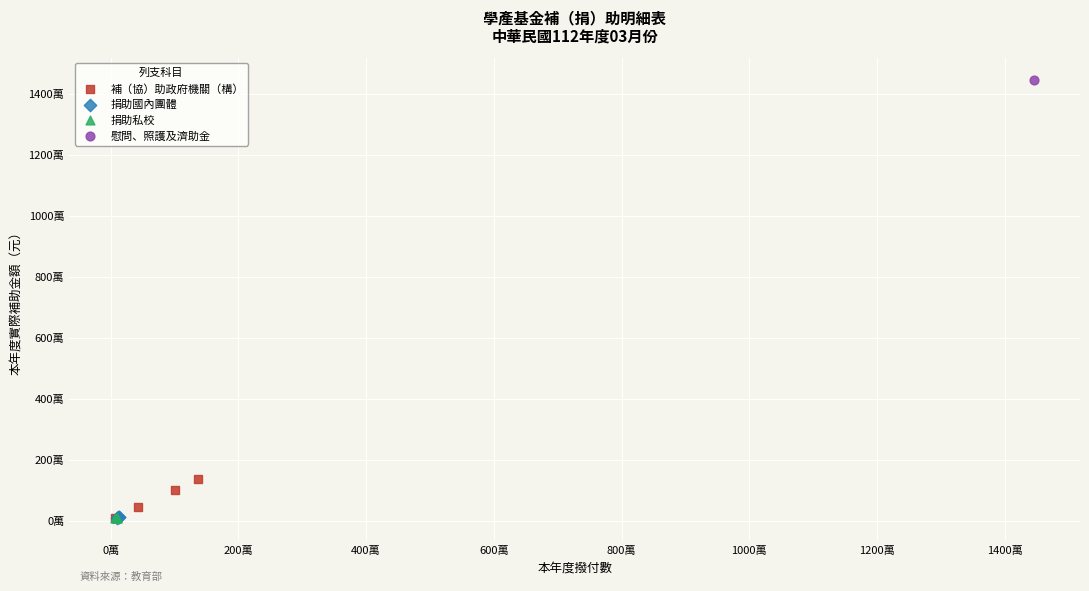

Which series reaches the maximum Y coordinate?

慰問、照護及濟助金